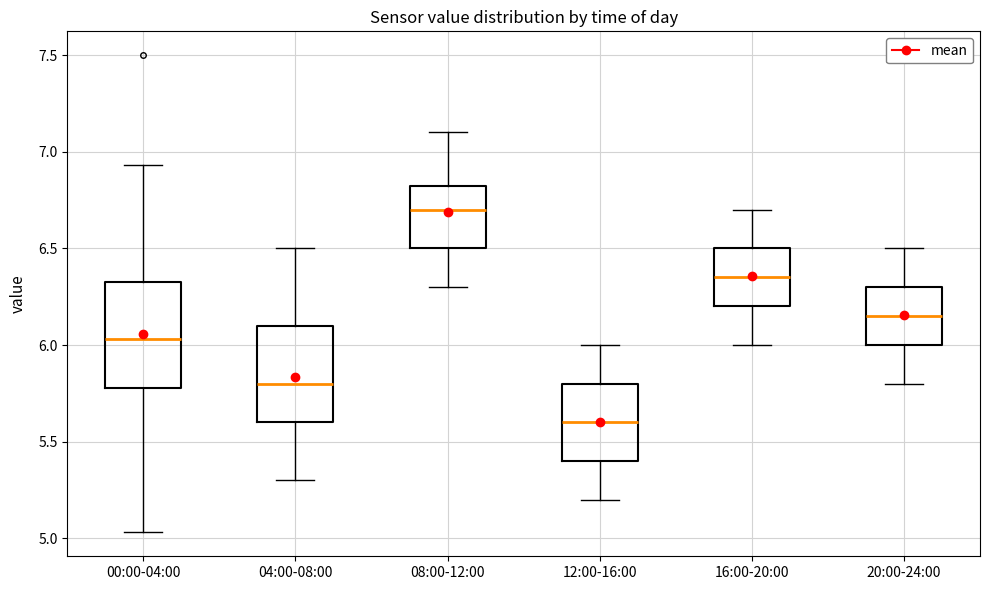

Which box has the highest median line?

08:00-12:00